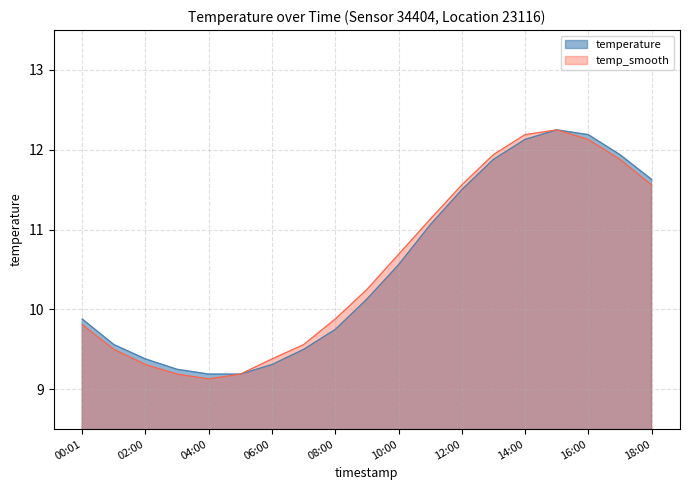

Rank the categories by temperature value from highest to lowest.

15:00, 16:00, 14:00, 17:00, 13:00, 18:00, 12:00, 11:00, 10:00, 09:00, 00:01, 08:00, 01:00, 07:00, 02:00, 06:00, 03:00, 04:00, 05:00